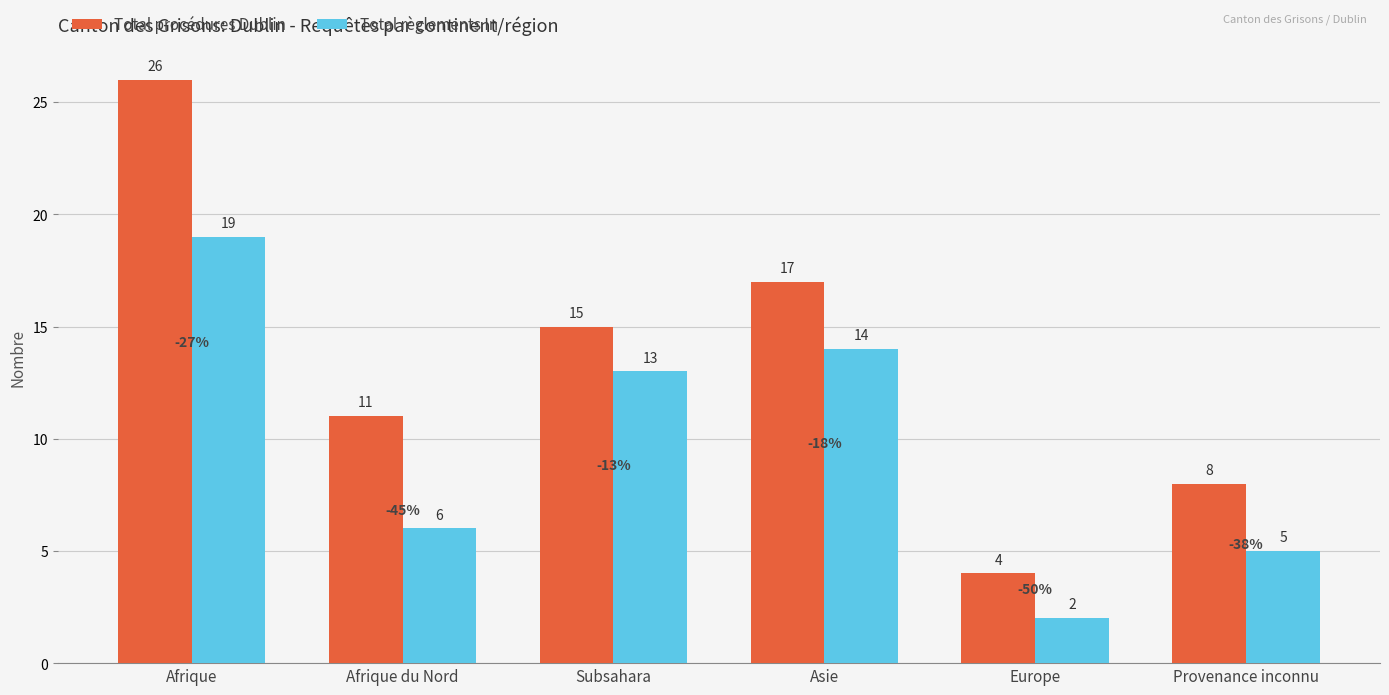

How many bars are there in total?

12